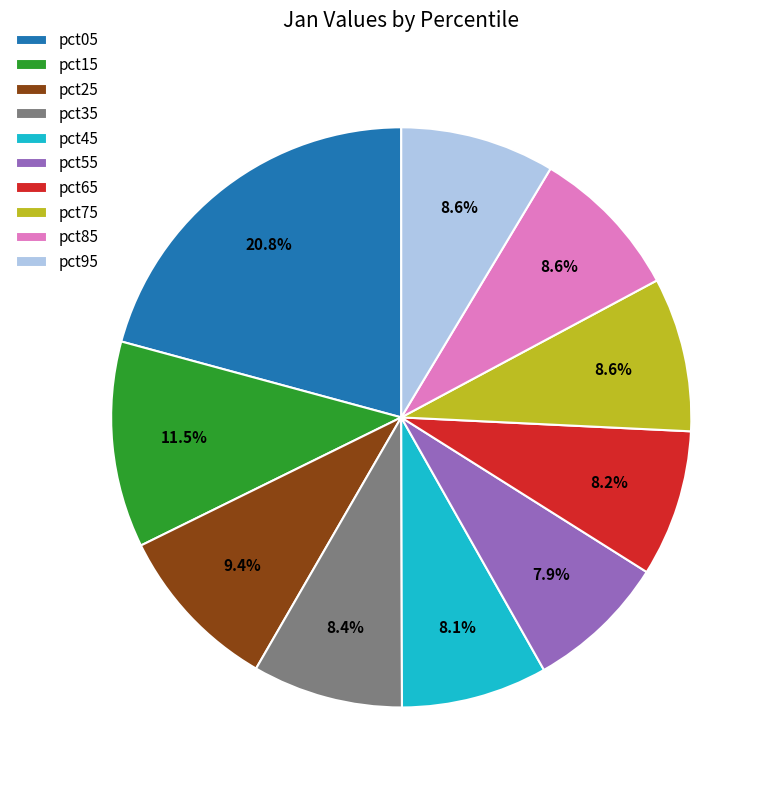

Is there a majority slice in this chart?

No